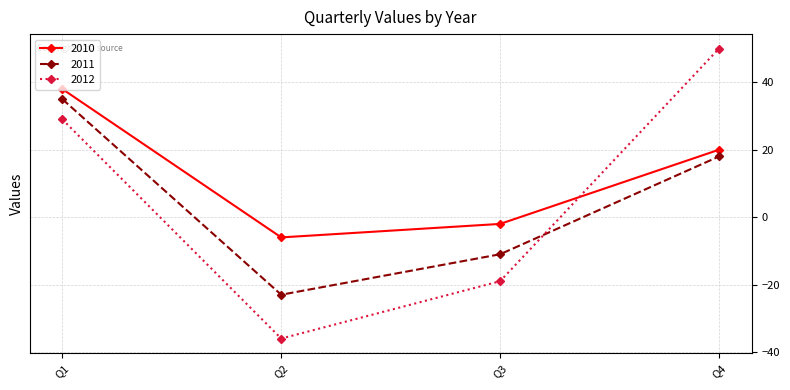

At which label does 2011 reach its peak?

Q1